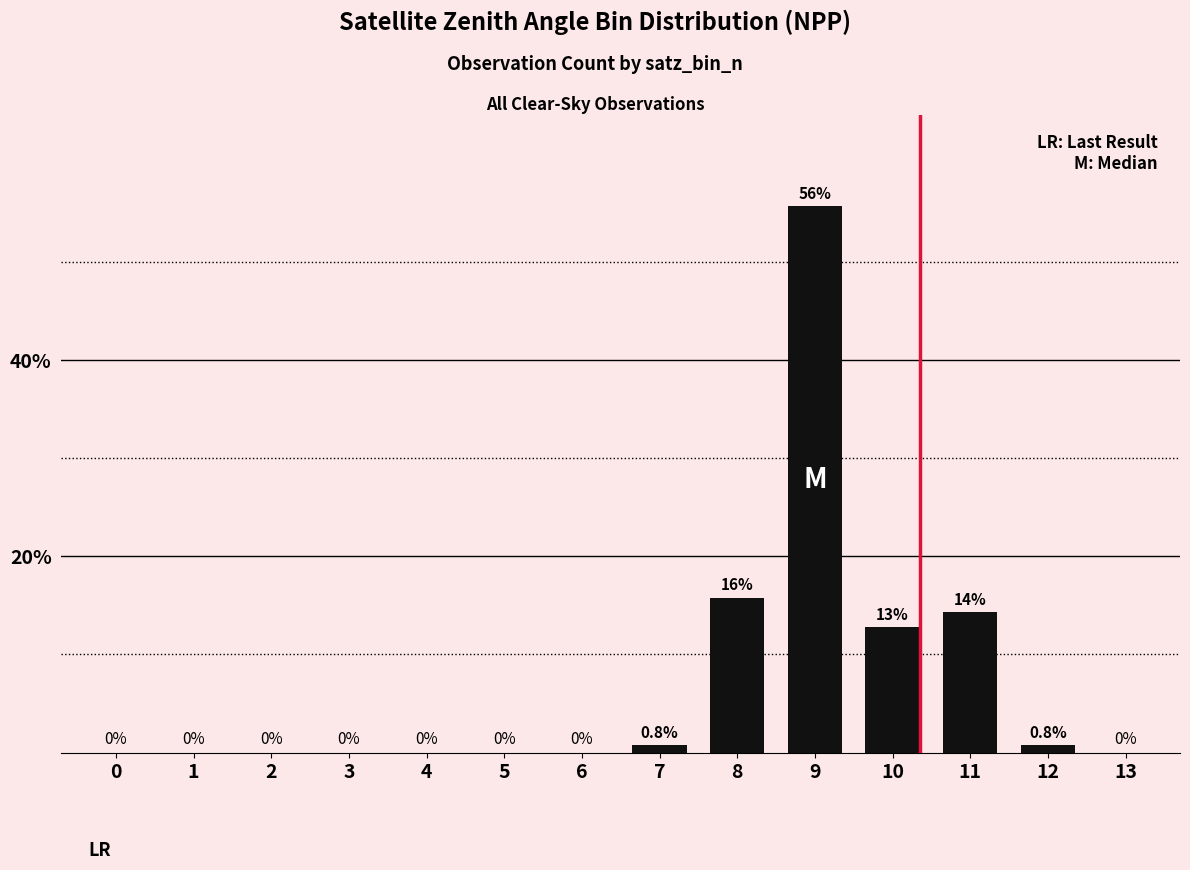

What is the maximum value shown in the chart?

55.6